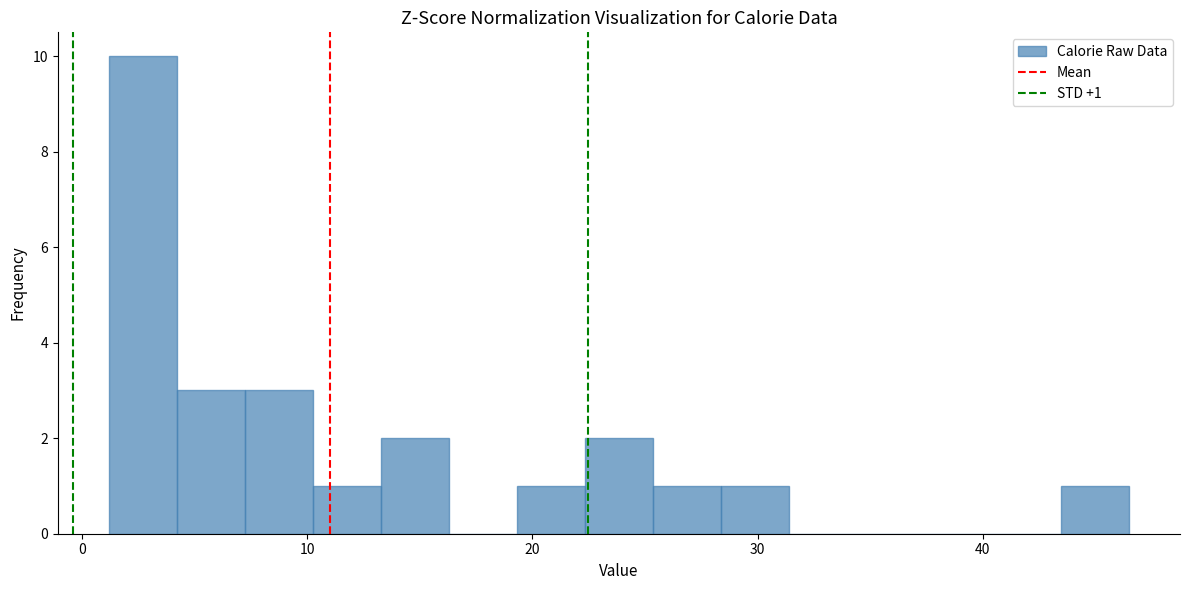

Read against the x-axis, roughly where is the centre of the tallest bar?

3